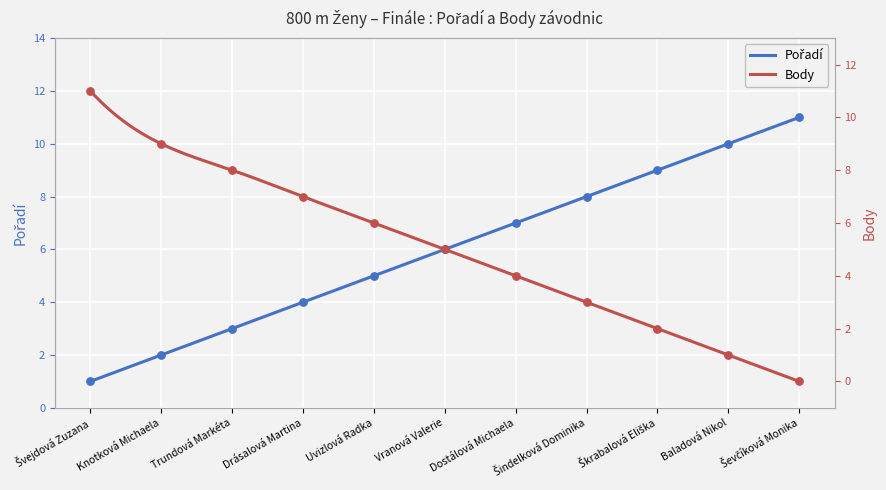

Which series has the largest total across all categories?

Pořadí